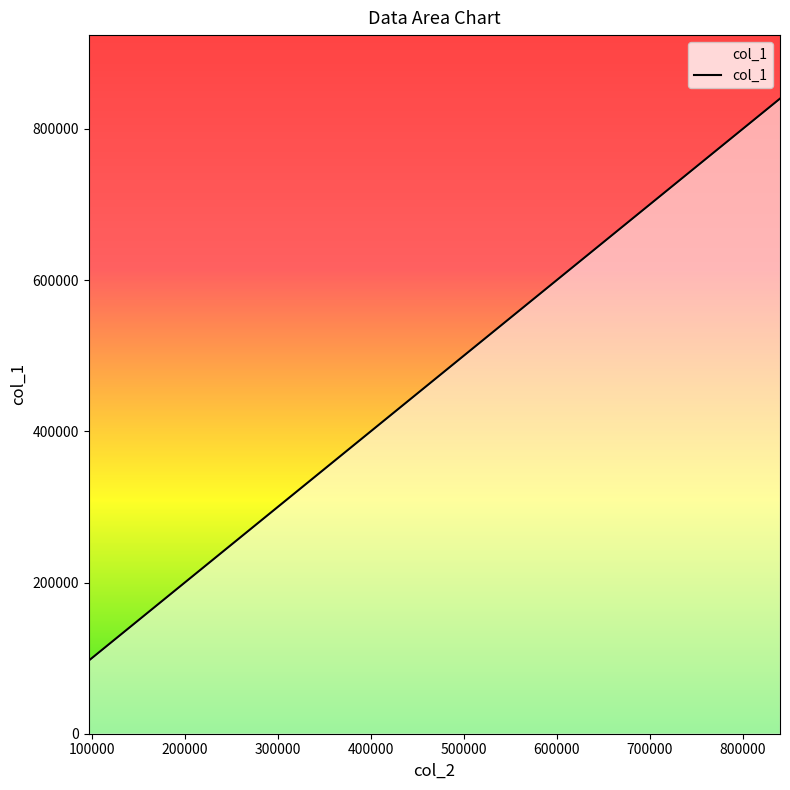

What is the maximum value shown in the chart?

840143.0